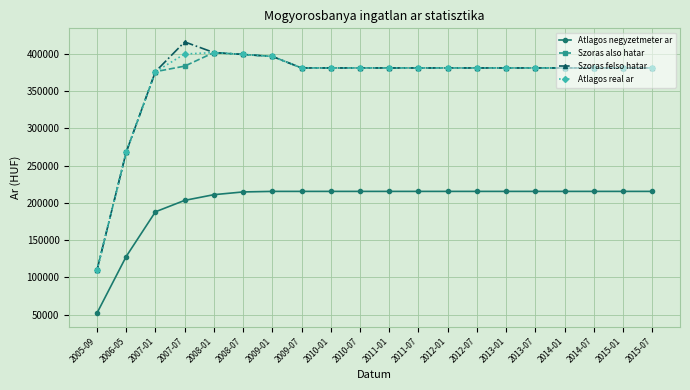

Where does the Szoras also hatar series first go above 381314?

2007-07